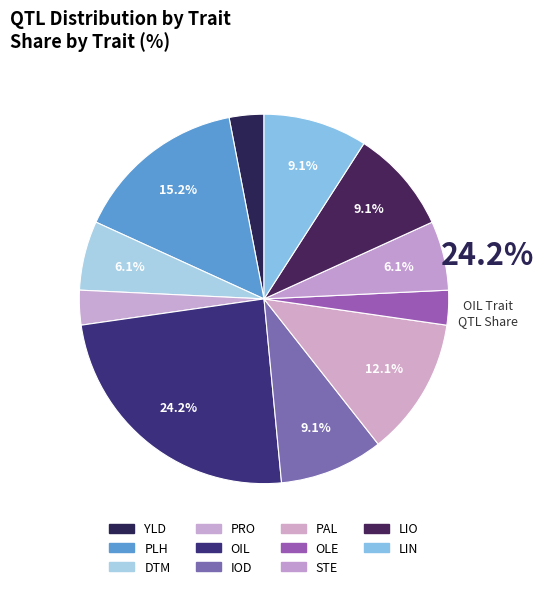

How many segments does this pie chart have?

11